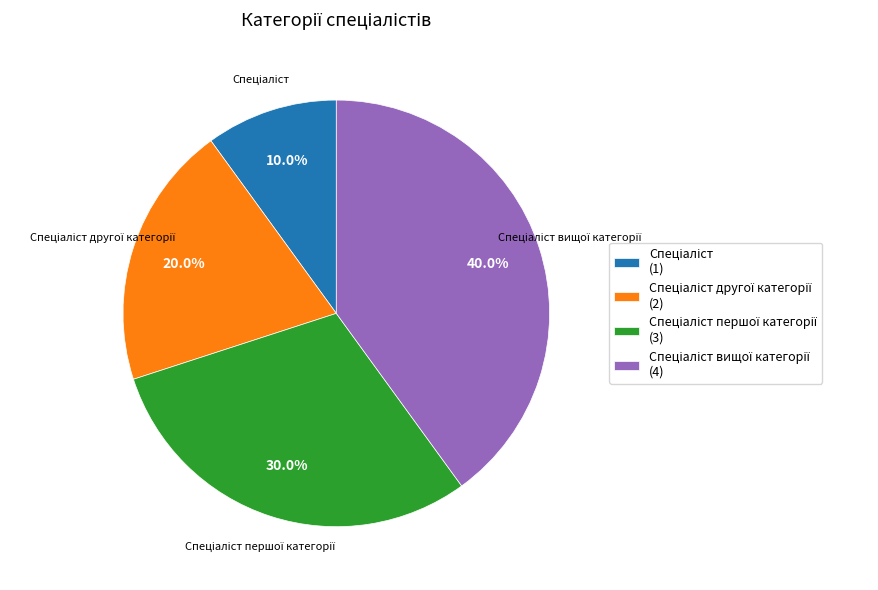

Is there a majority slice in this chart?

No